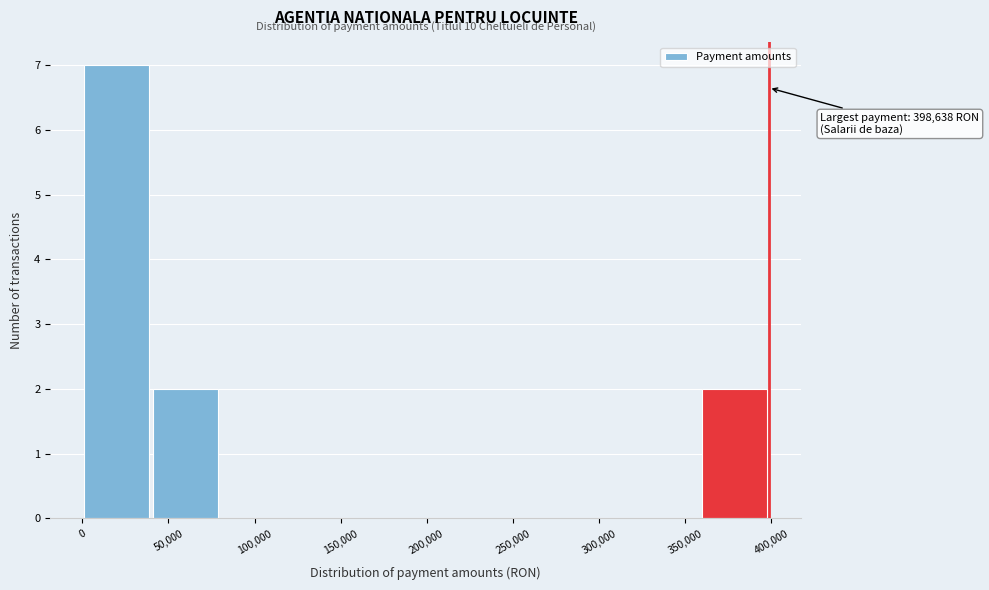

Over which range of the x-axis is the bar tallest?

0 to 40000